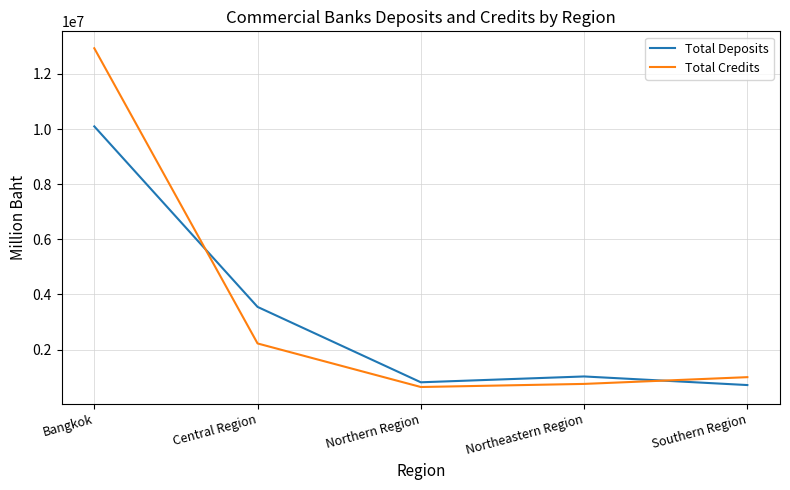

What is the sum of the Total Credits values at Bangkok and Southern Region?

13928856